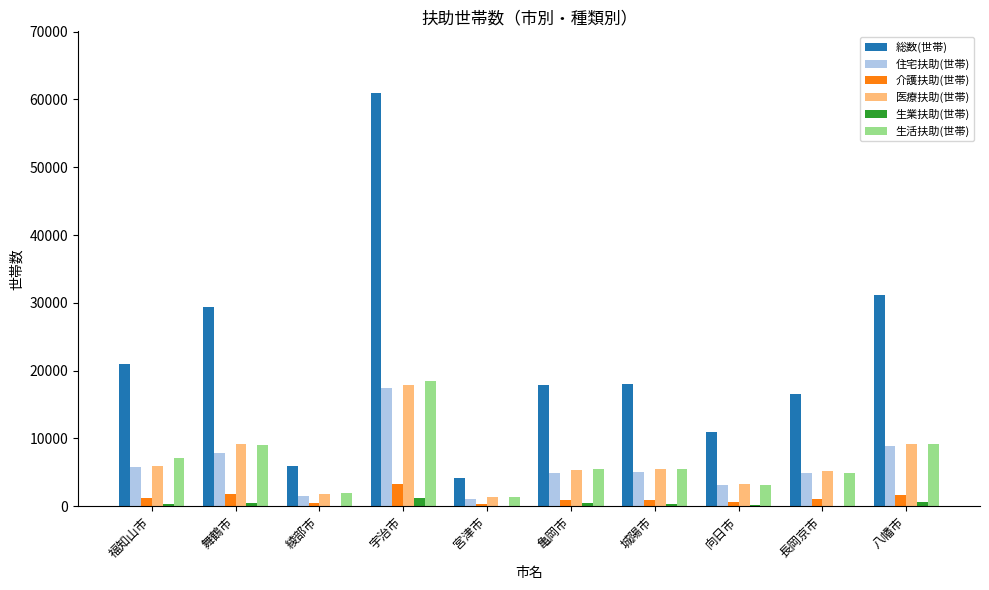

Read the 住宅扶助(世帯) value at 城陽市, to the nearest 50.

5050